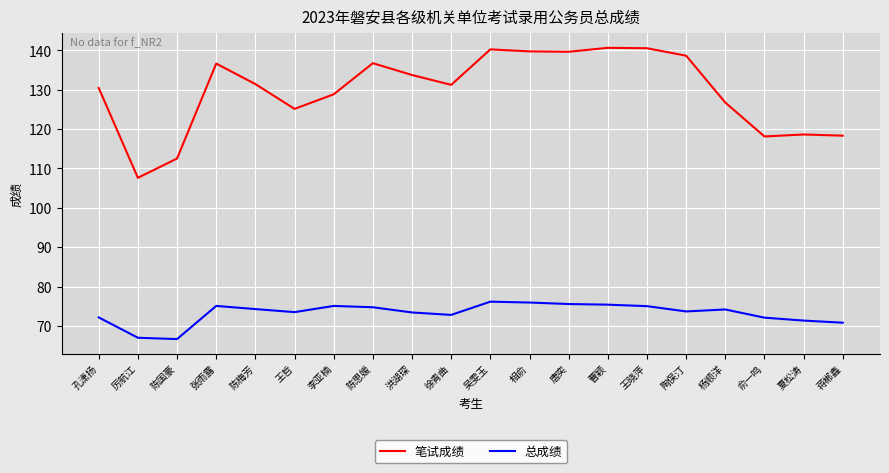

What is the difference between the highest and lowest values at 杨顺洋?

52.5